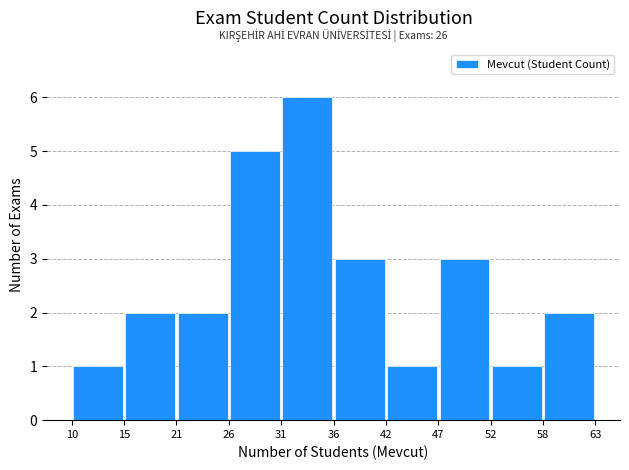

Over which range of the x-axis is the bar tallest?

31 to 36